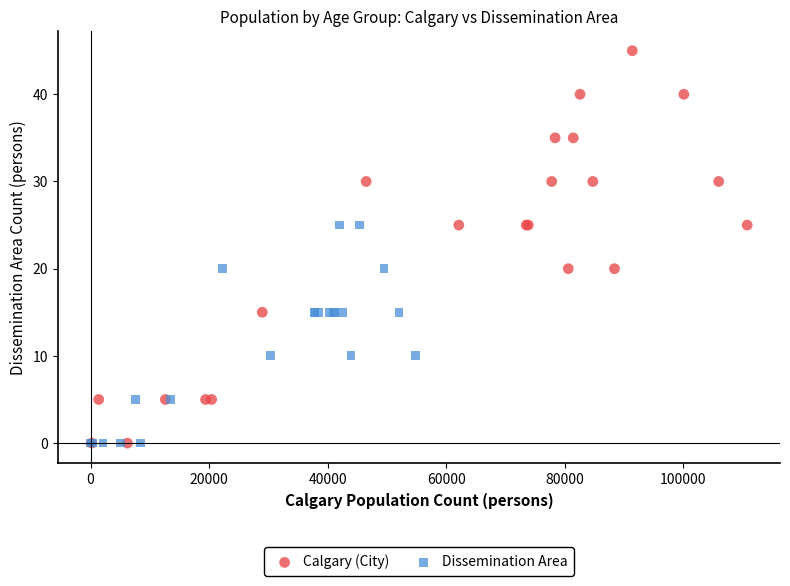

What are all the series names shown in the legend?

Calgary (City), Dissemination Area